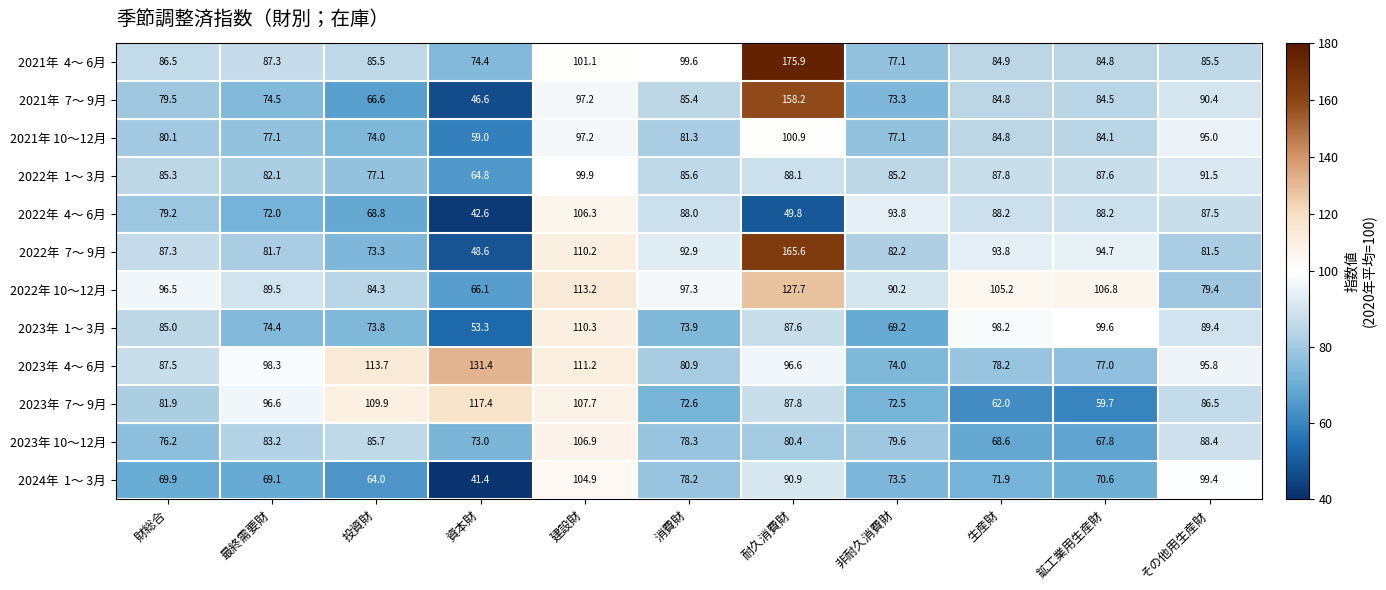

The value of 2023年 10～12月 at 生産財 is 111.2. True or false?

False